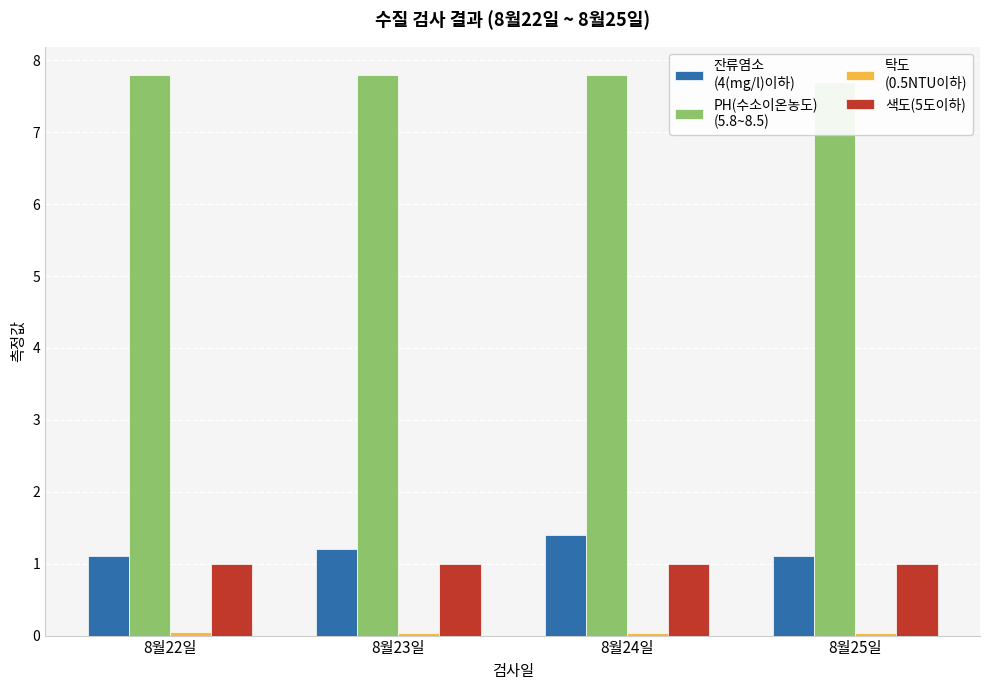

What is the sum of the 색도(5도이하) values at 8월22일 and 8월24일?

2.0